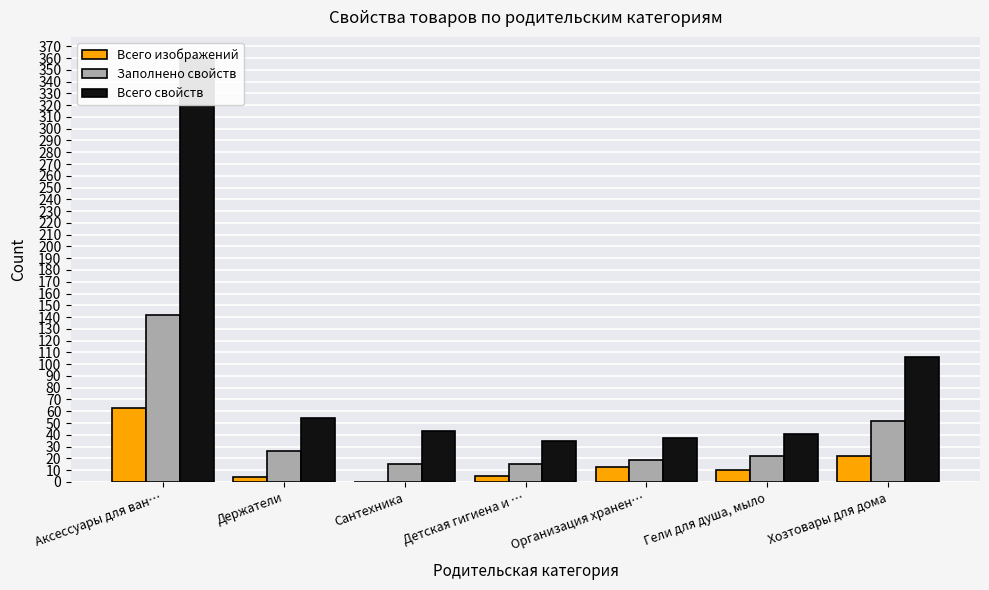

Reading left to right, list all the values displayed in this chart.

Всего изображений: 63	4	0	5	13	10	22
Заполнено свойств: 142	26	15	15	19	22	52
Всего свойств: 360	54	43	35	37	41	106